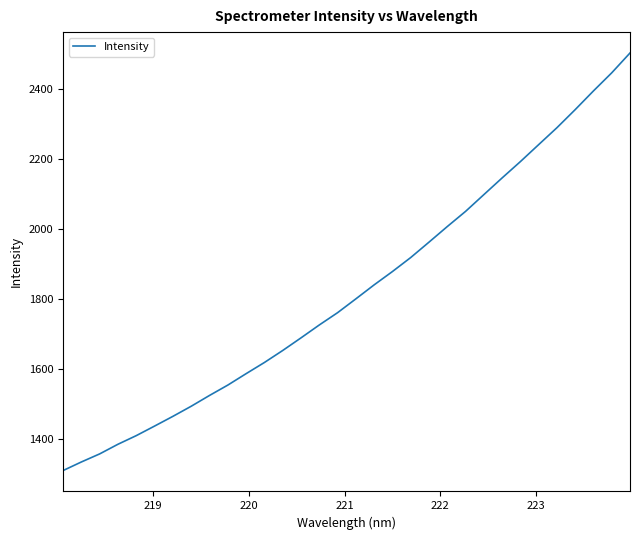

What is the sum of all values?

58405.8